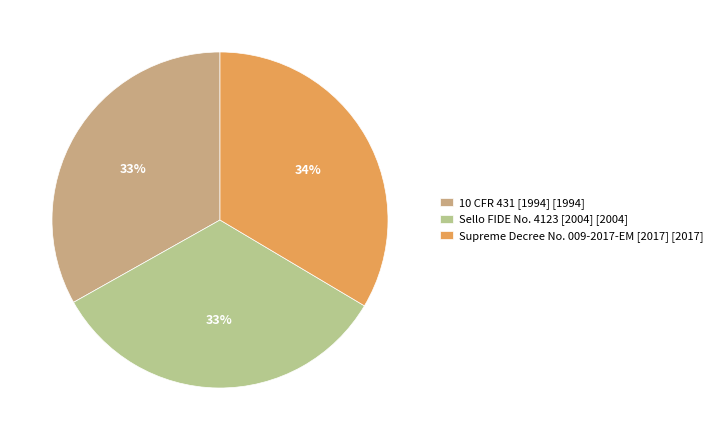

Count the number of slices in the pie.

3